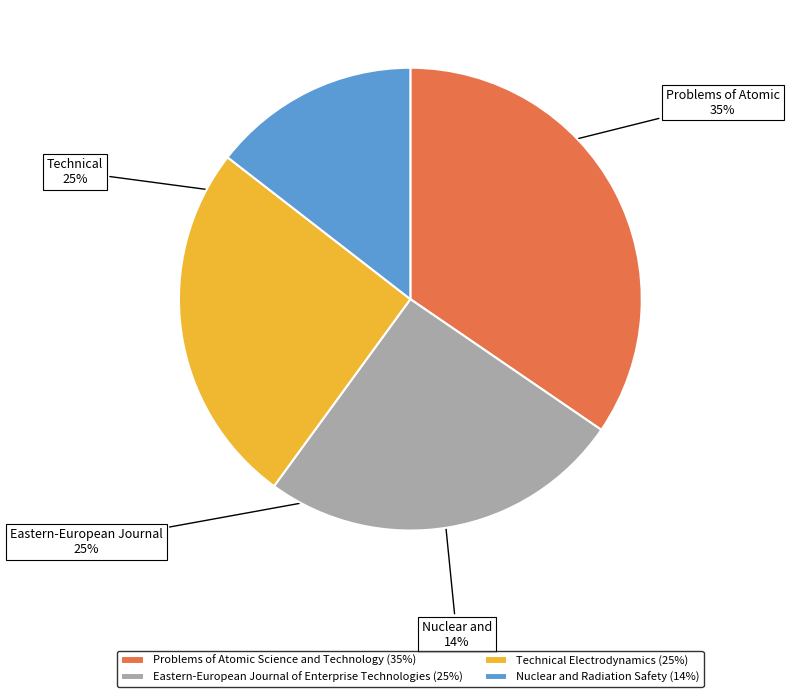

Is it true that Eastern-European Journal of Enterprise Technologies is 25% of the pie?

True